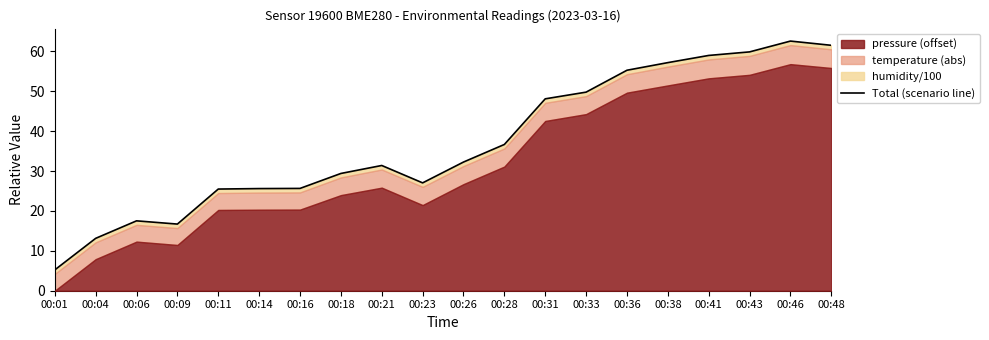

Which has a higher value, 00:18 or 00:36?

00:36